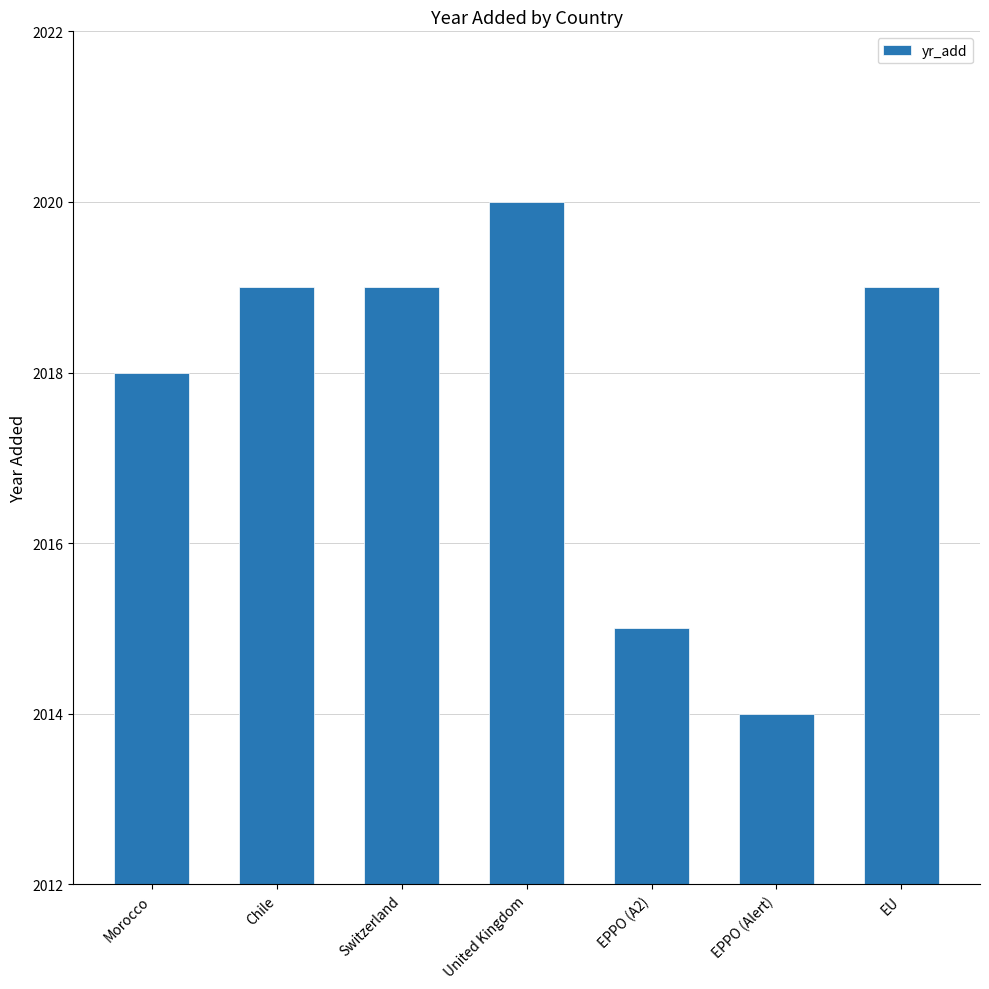

Reading right to left, list all the values displayed in this chart.

2019	2014	2015	2020	2019	2019	2018